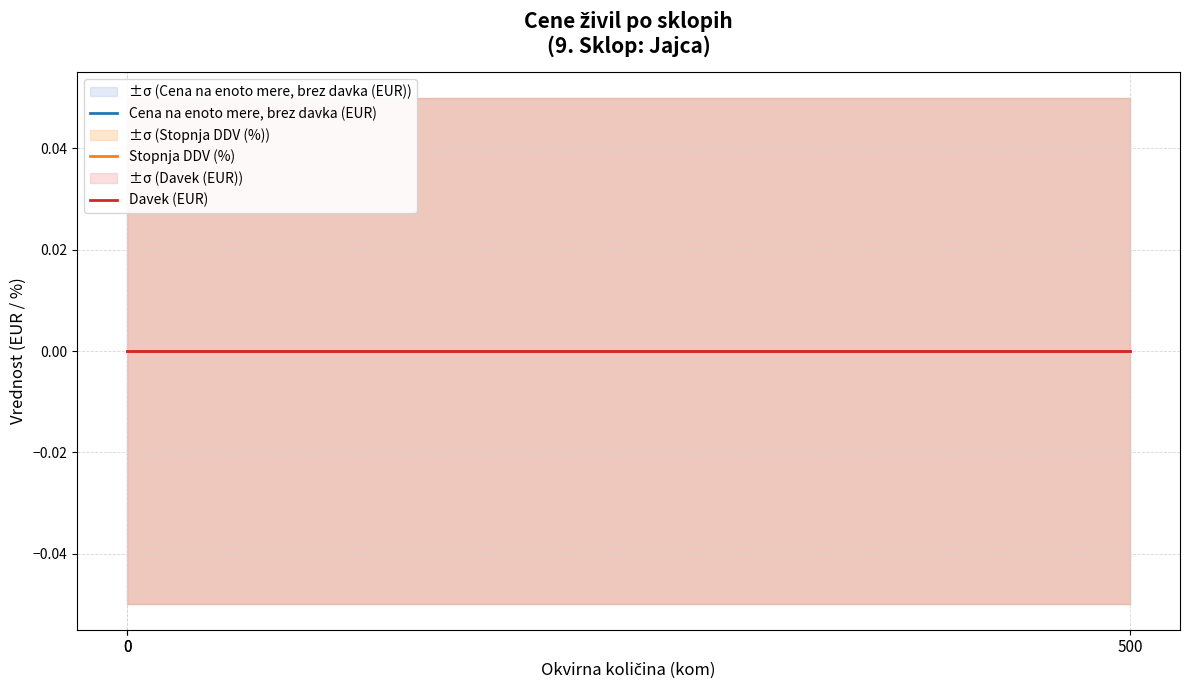

Which series has the largest range (max minus min)?

Cena na enoto mere, brez davka (EUR)